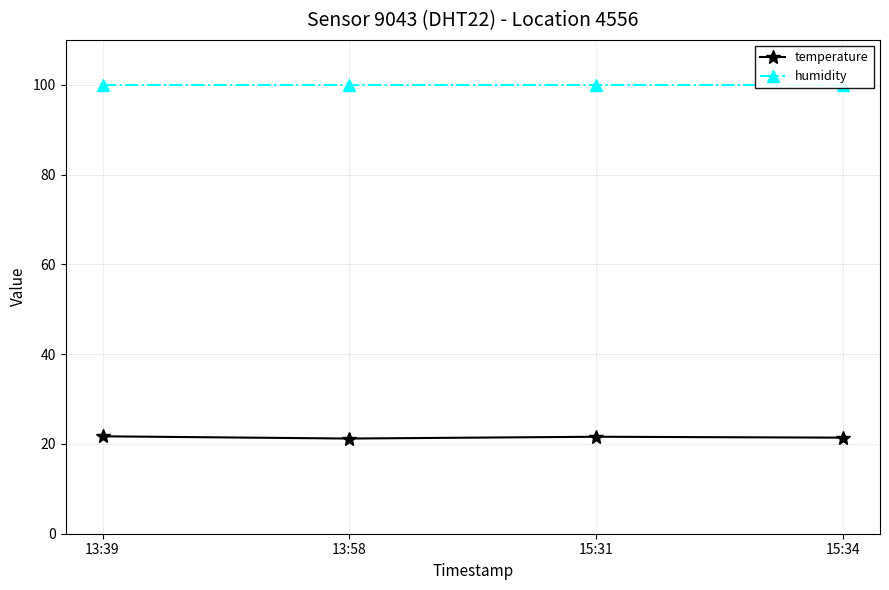

Which category has the lowest value in the humidity series?

13:39